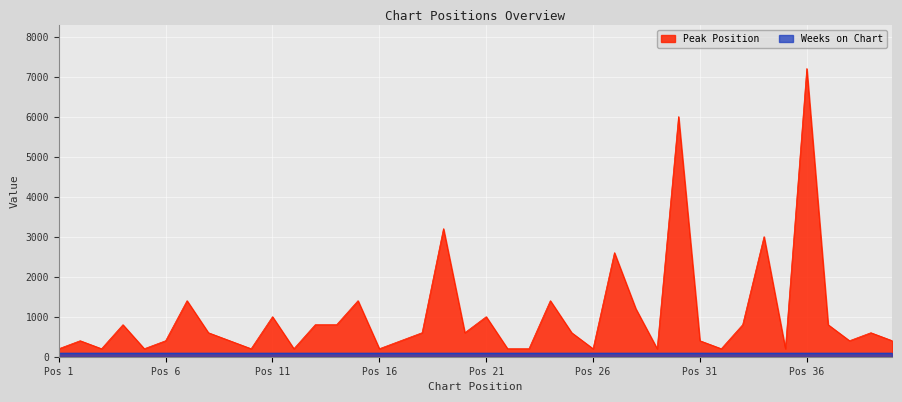

What is the maximum value shown in the chart?

7200